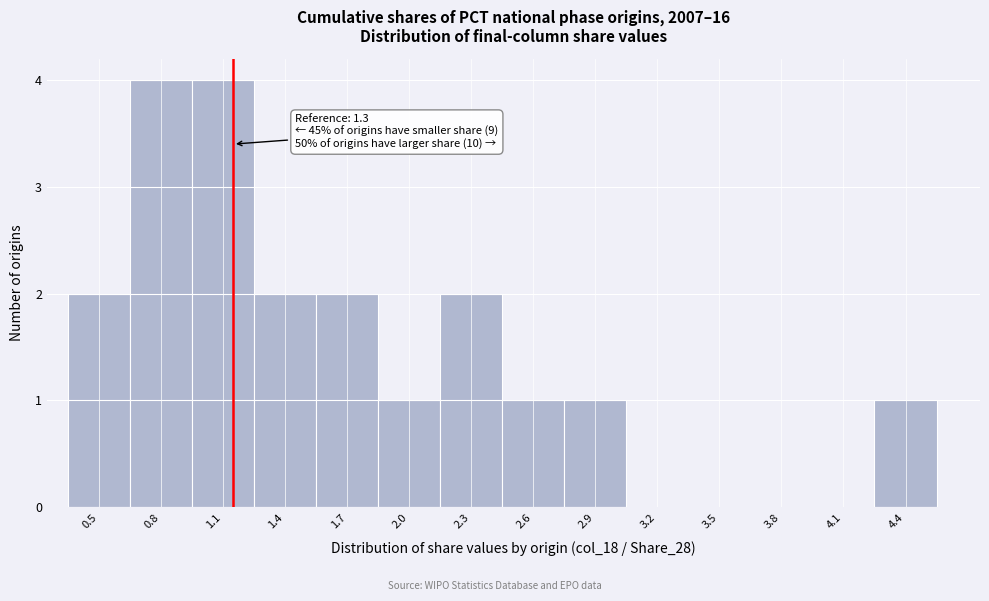

Reading left to right, what are all the values shown in this chart?

0.5=2	0.8=4	1.1=4	1.4=2	1.7=2	2.0=1	2.3=2	2.6=1	2.9=1	3.2=0	3.5=0	3.8=0	4.1=0	4.4=1